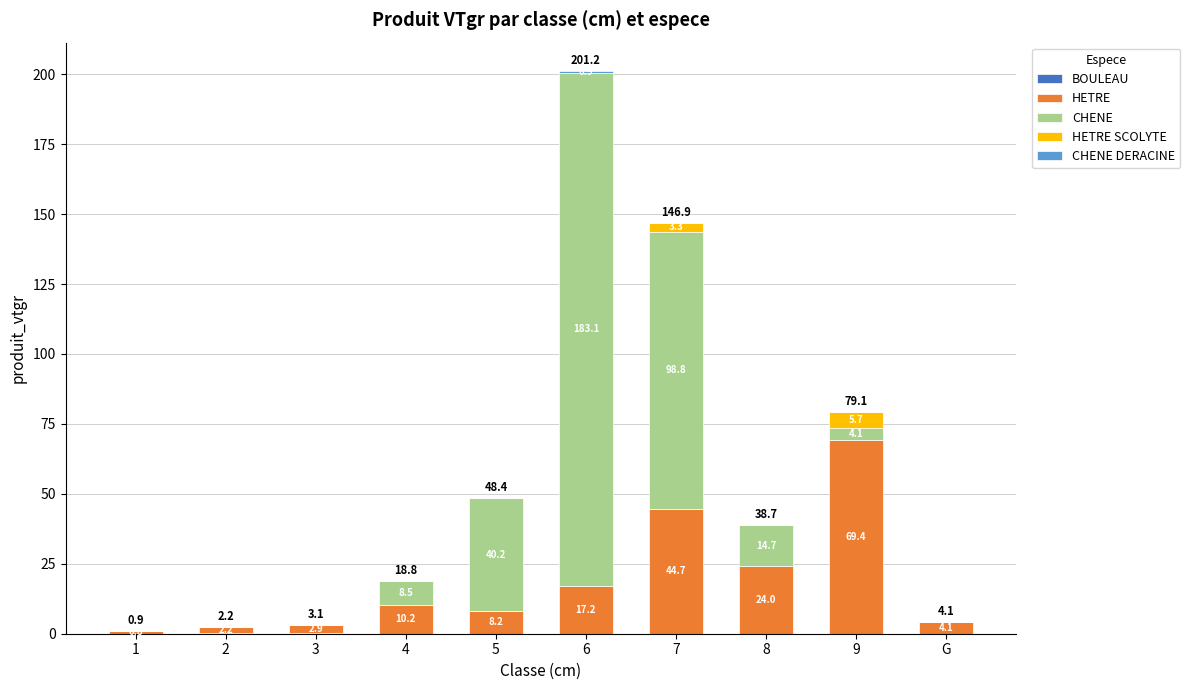

At which category is the sum across all series the highest?

6